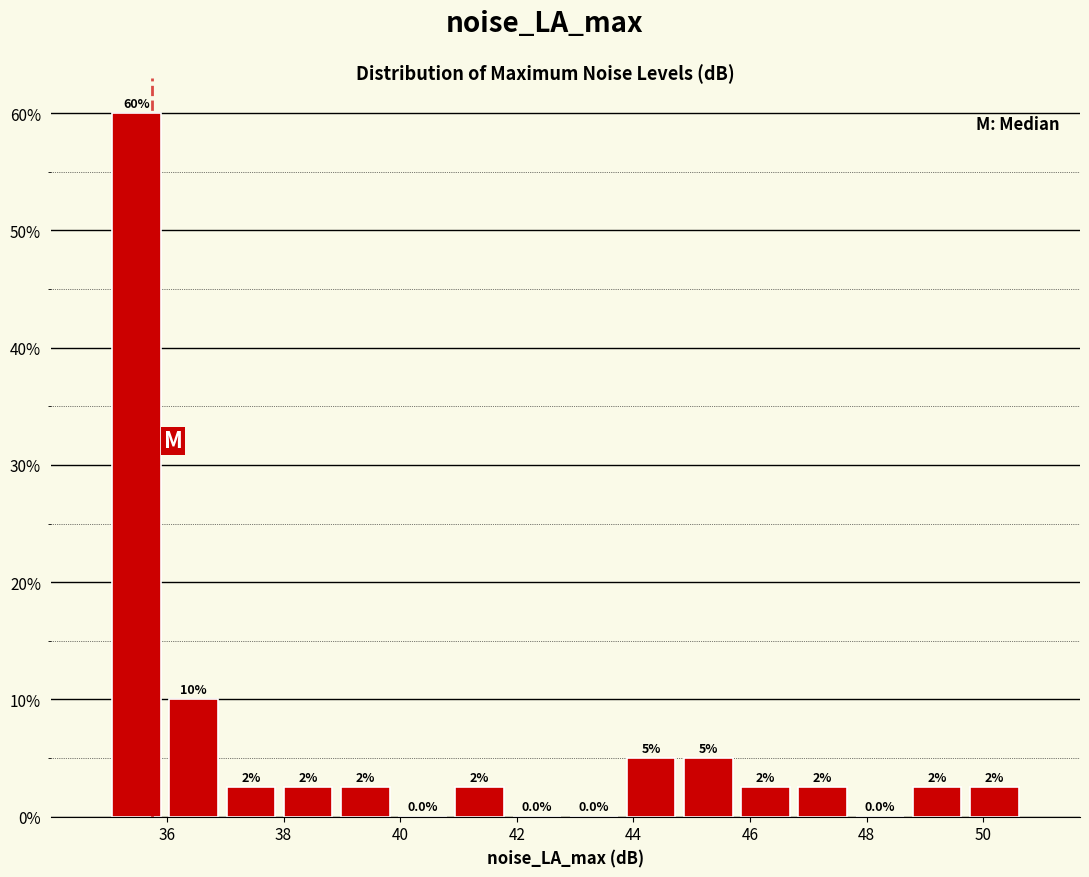

Over which range of the x-axis is the bar tallest?

35.0 to 36.0